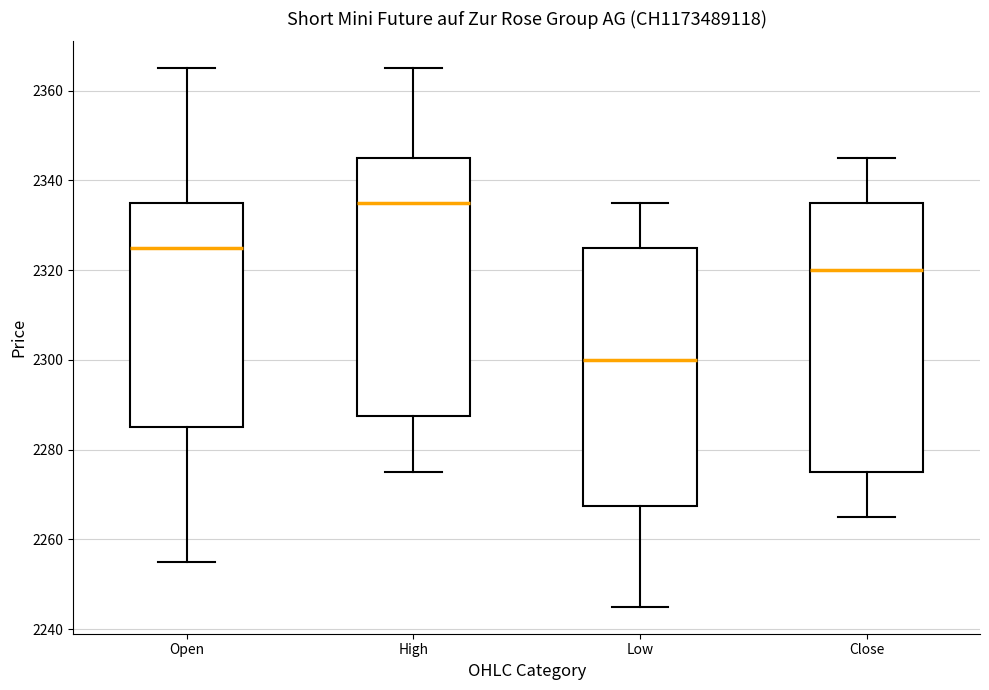

Which box has the highest median line?

High